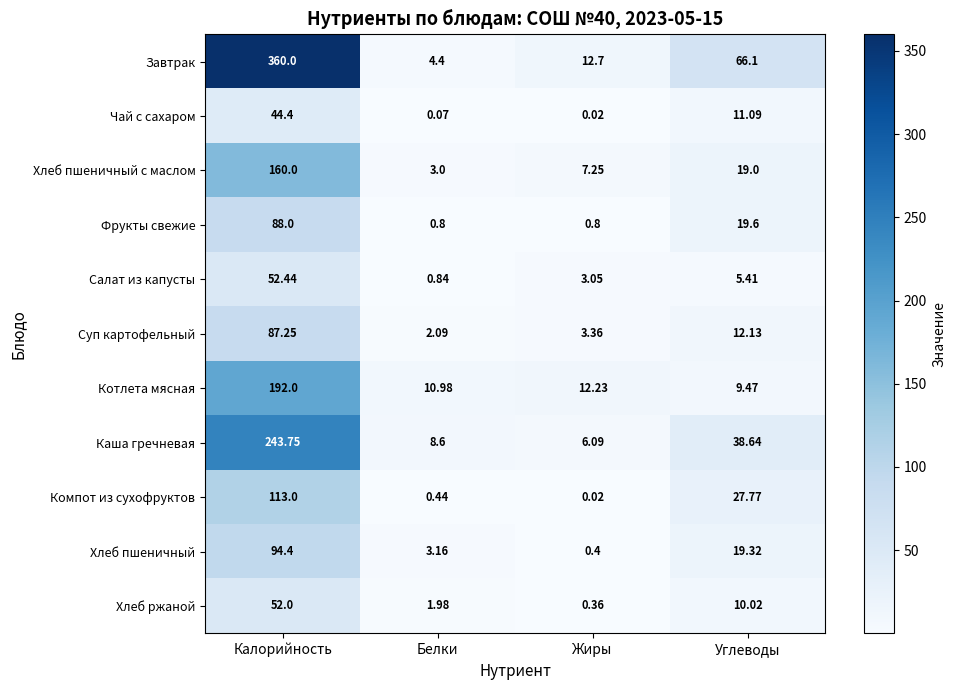

Where does the Завтрак series first go above 66?

Калорийность